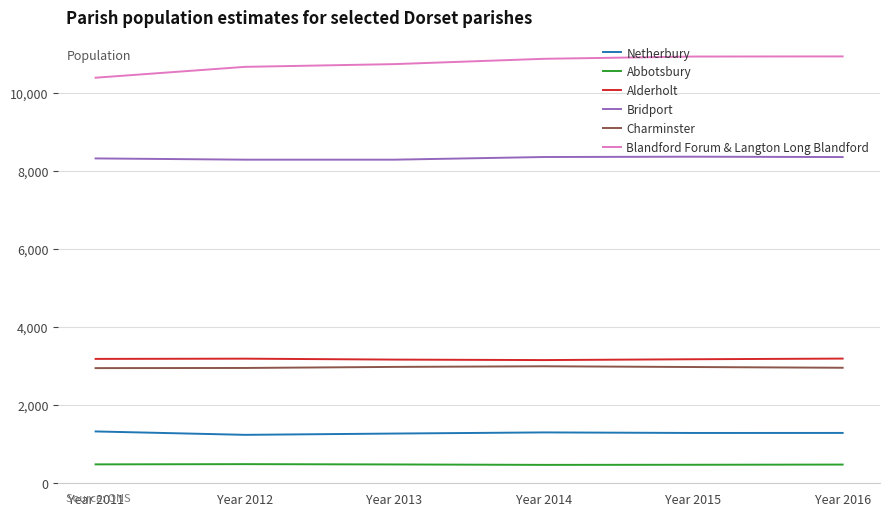

How many lines are shown in the chart?

6